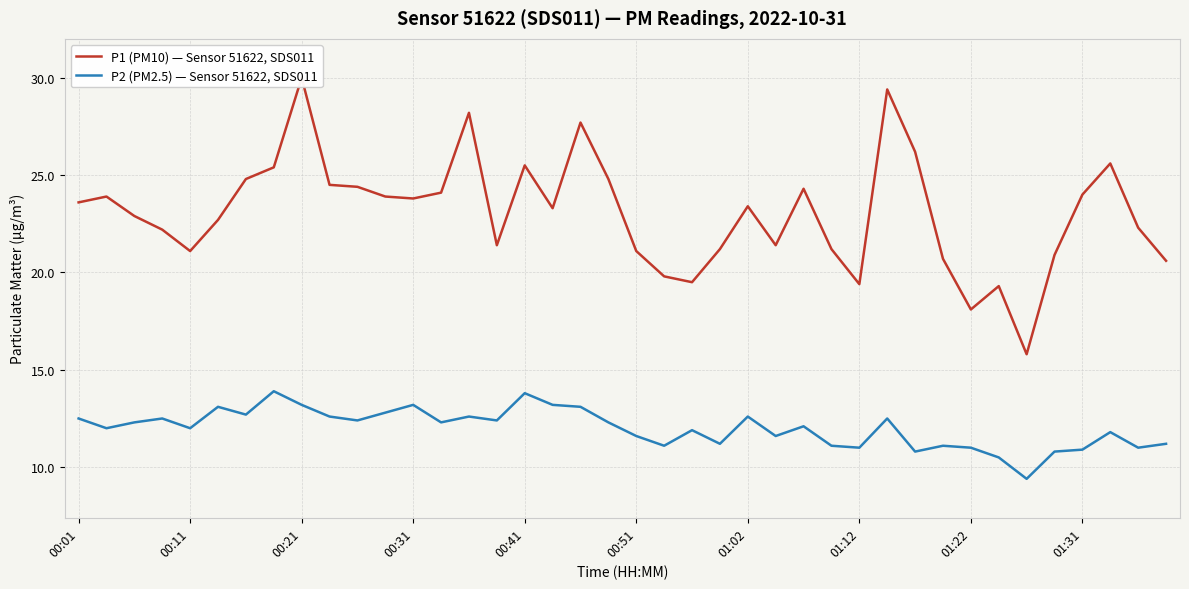

What is the difference between the second highest and minimum values in the P2 (PM2.5) — Sensor 51622, SDS011 series?

4.4